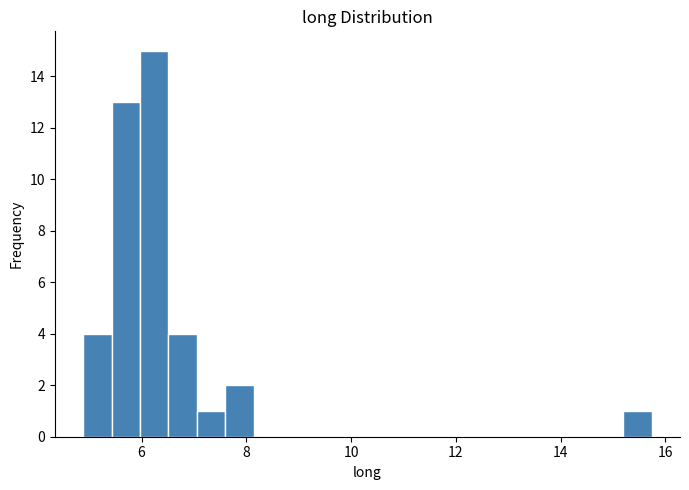

Around what value on the x-axis is the tallest bar? Give the approximate position of its centre, as read against the axis.

6.2